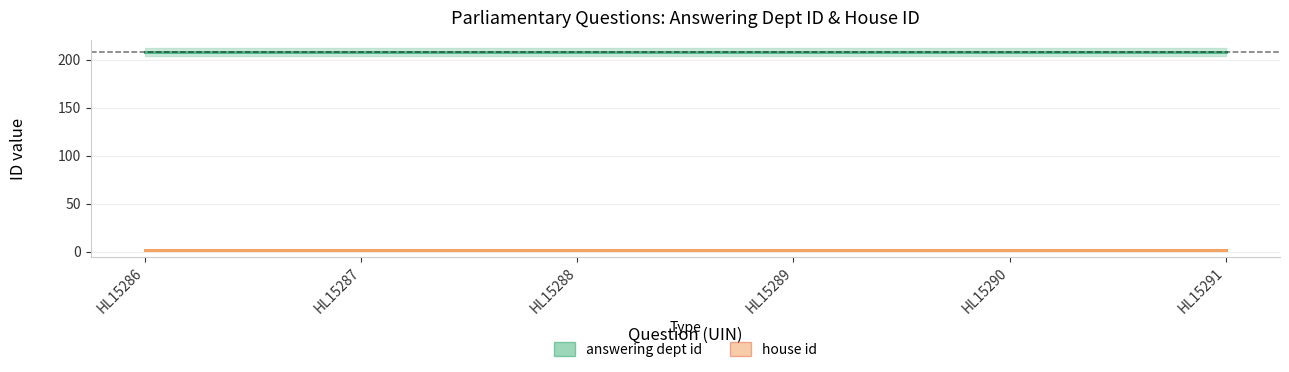

What is the value of the house id point at the 3rd from the left?

2